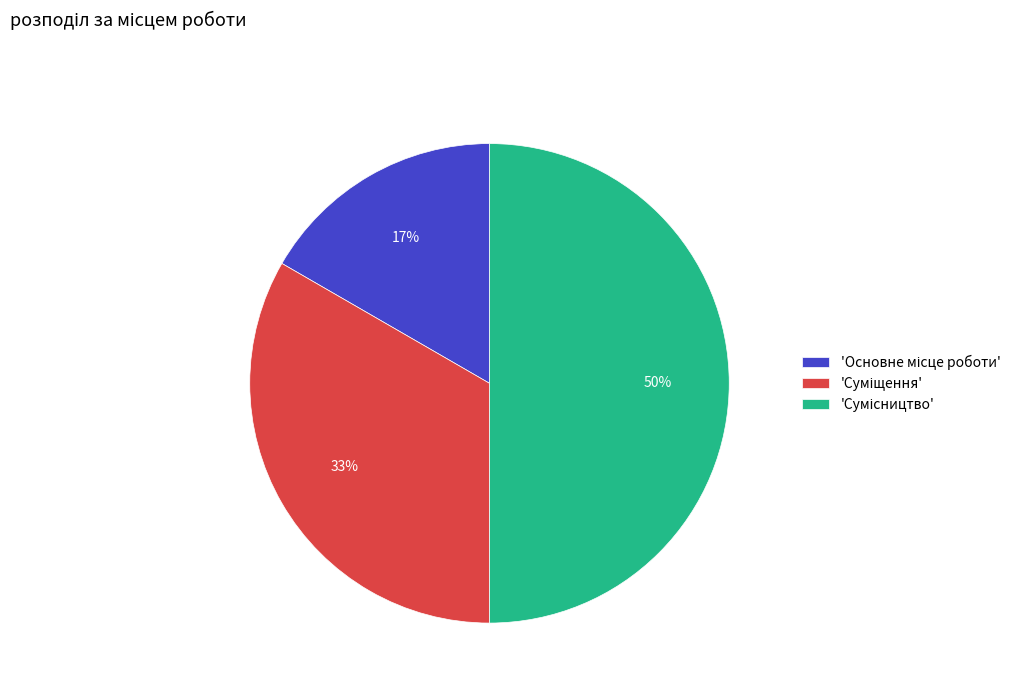

To the nearest percent, what is the average slice percentage?

33%